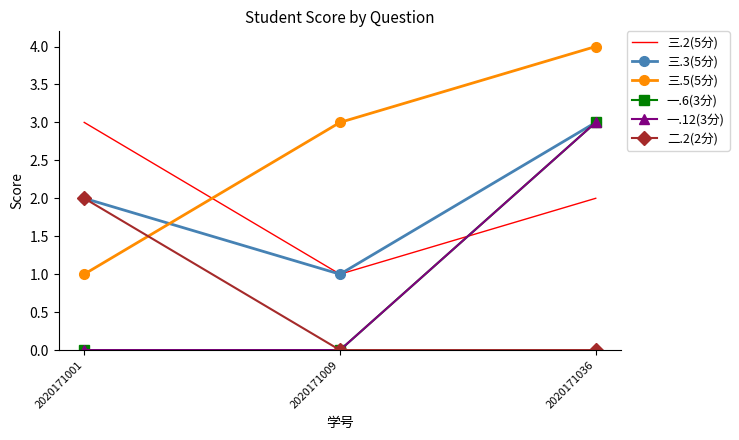

At which label does 三.5(5分) first exceed 3?

2020171036